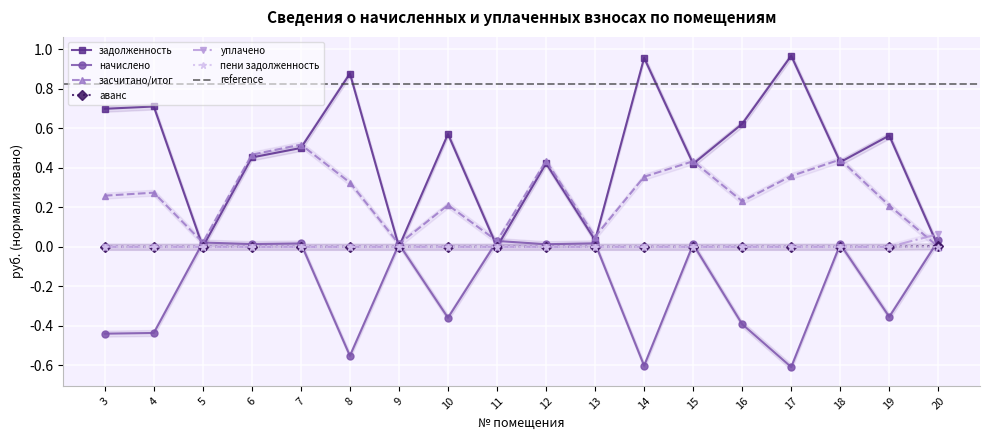

At how many categories does at least one series exceed 0?

18